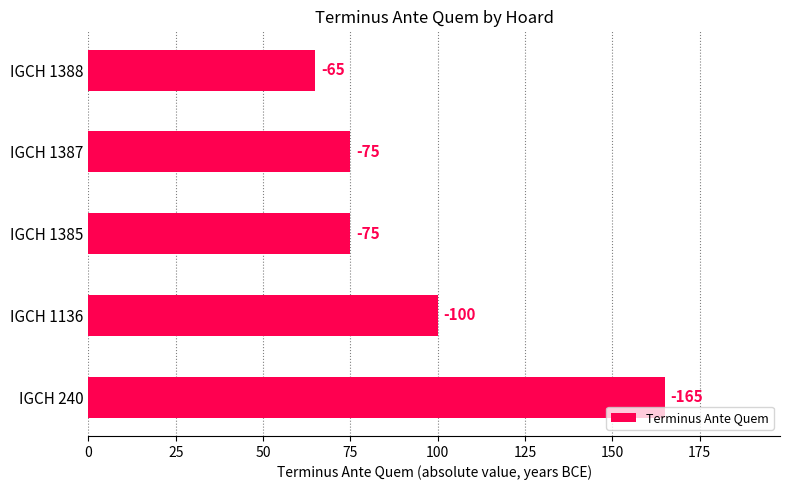

How many bars are there in total?

5